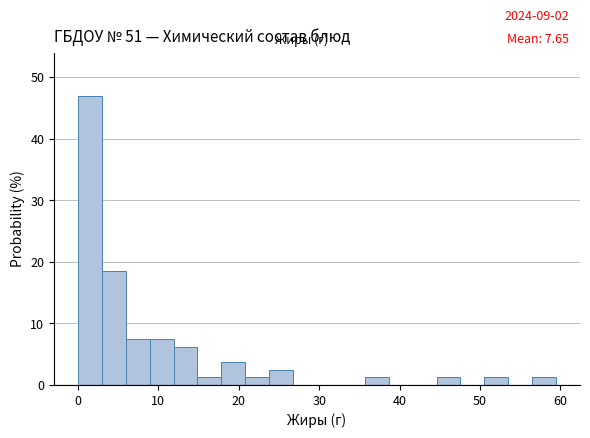

Read against the x-axis, roughly where is the centre of the tallest bar?

1